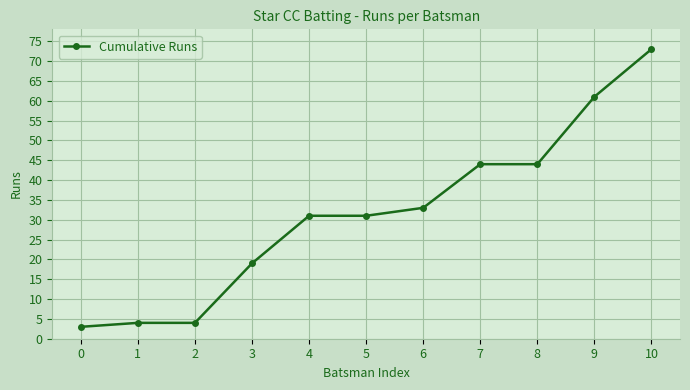

How many data points does each series have?

11